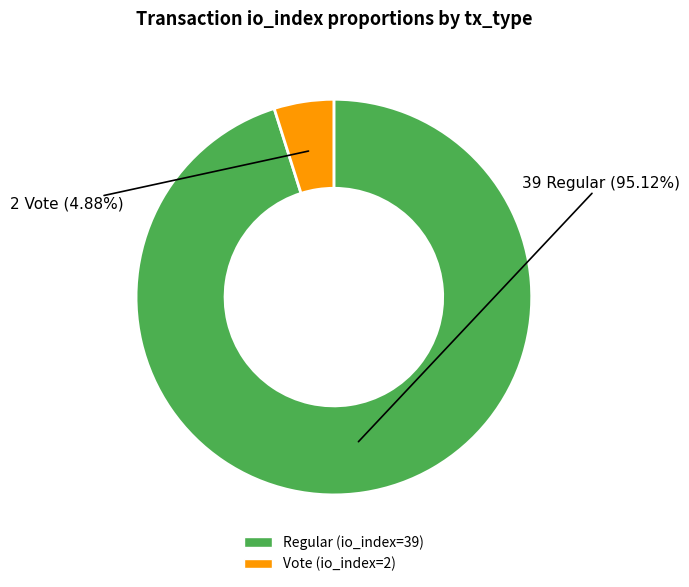

The Regular (io_index=39) slice represents 95% of the pie. True or false?

True